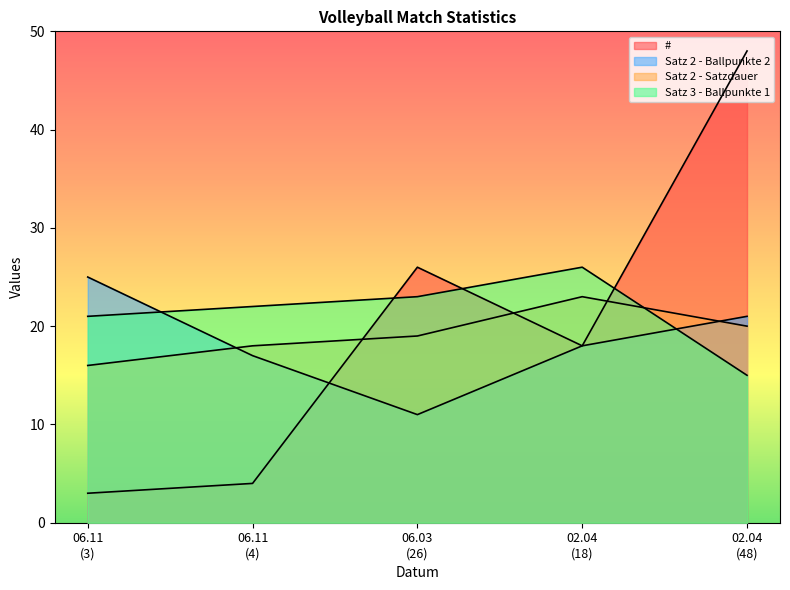

Which category has the highest value in the Satz 2 - Satzdauer series?

02.04 (18)